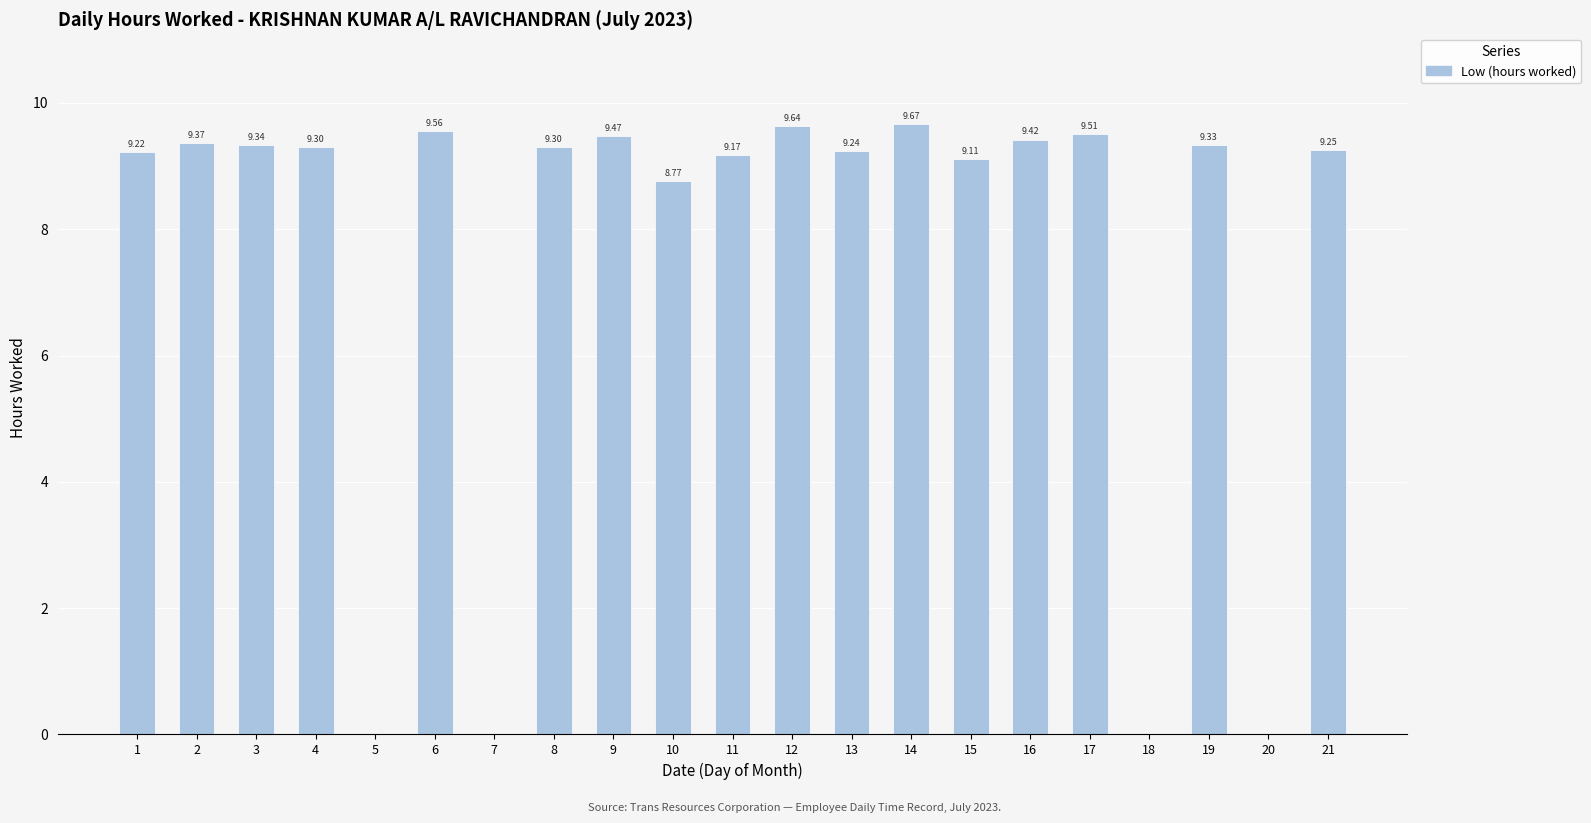

Between 12 and 13, which is larger?

12